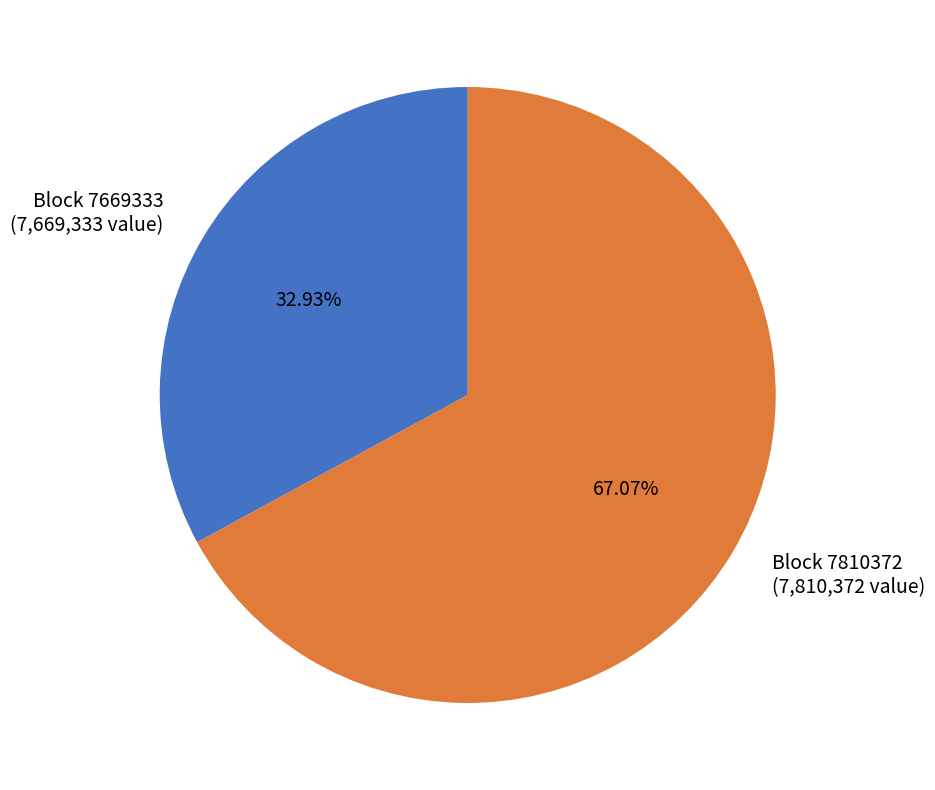

Do Block 7810372 (7,810,372 value) and Block 7669333 (7,669,333 value) together represent more than half of the pie?

Yes